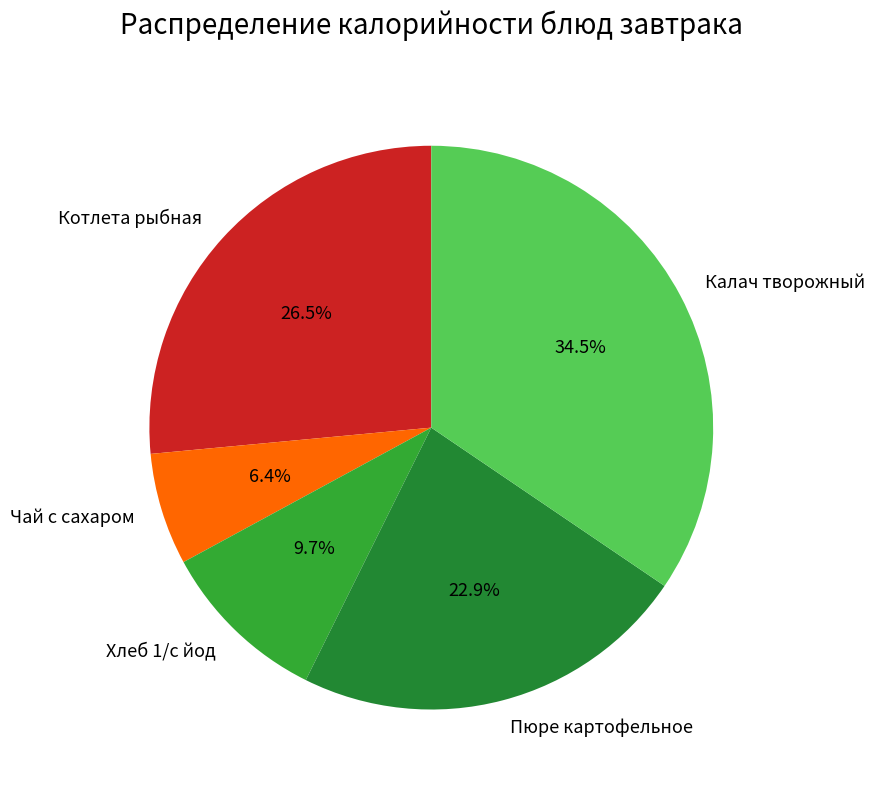

Is it true that Котлета рыбная is 37% of the pie?

False